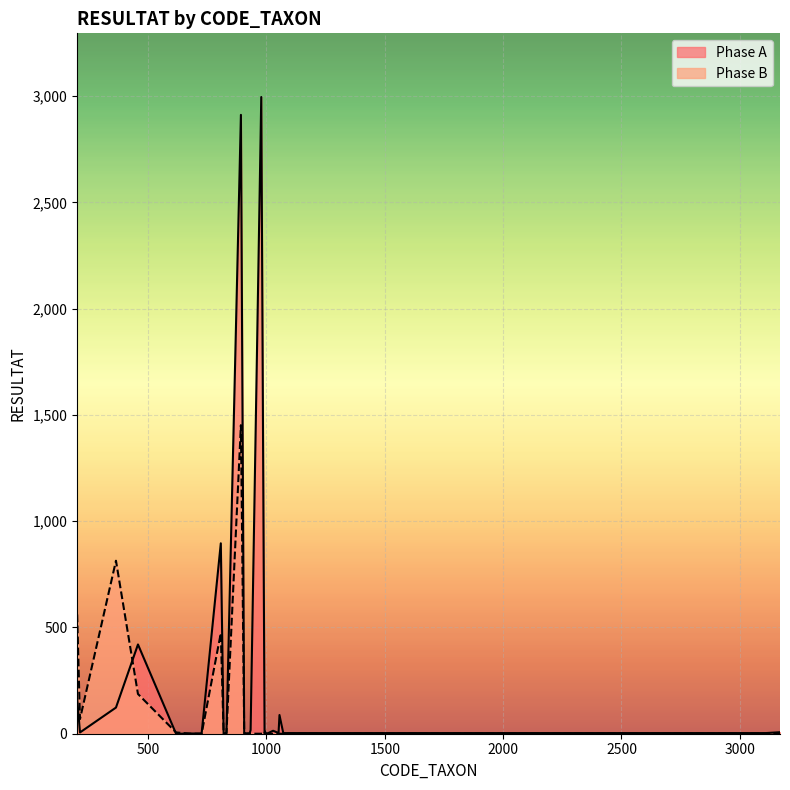

Where is the first local minimum for Phase A?

212